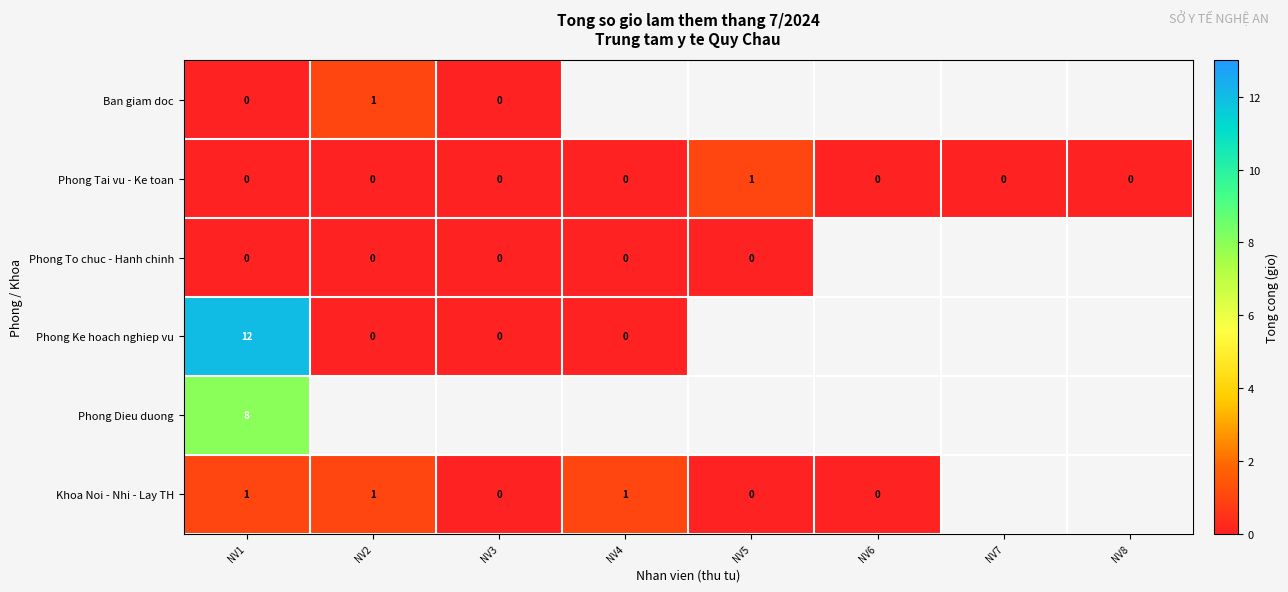

How many Phong Tai vu - Ke toan values are between 0 and 1?

8